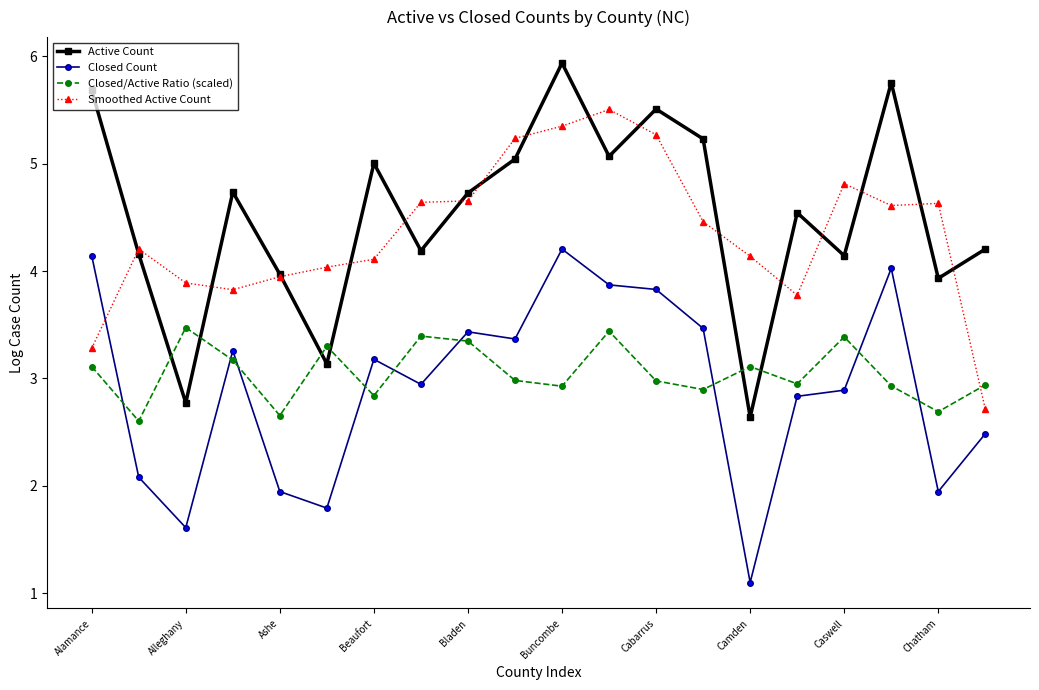

What is the difference between the second highest and second lowest values in the Active Count series?

3.0